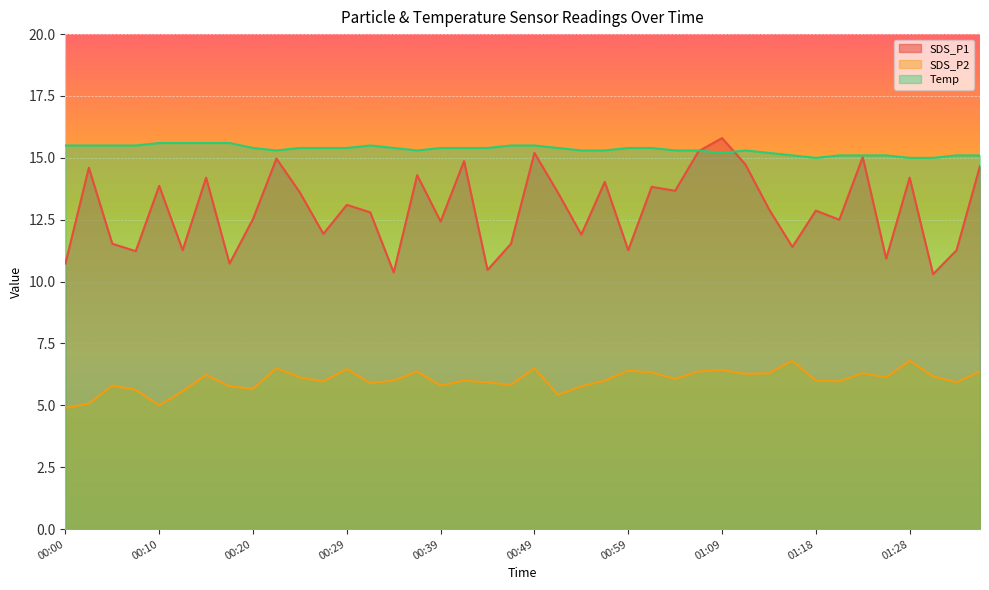

How many lines are shown in the chart?

3